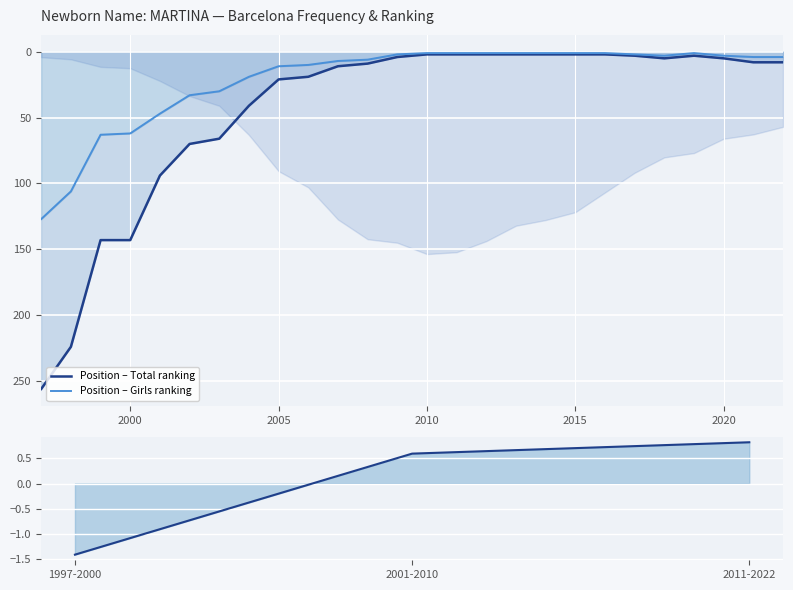

At which category is the sum across all series the highest?

1997